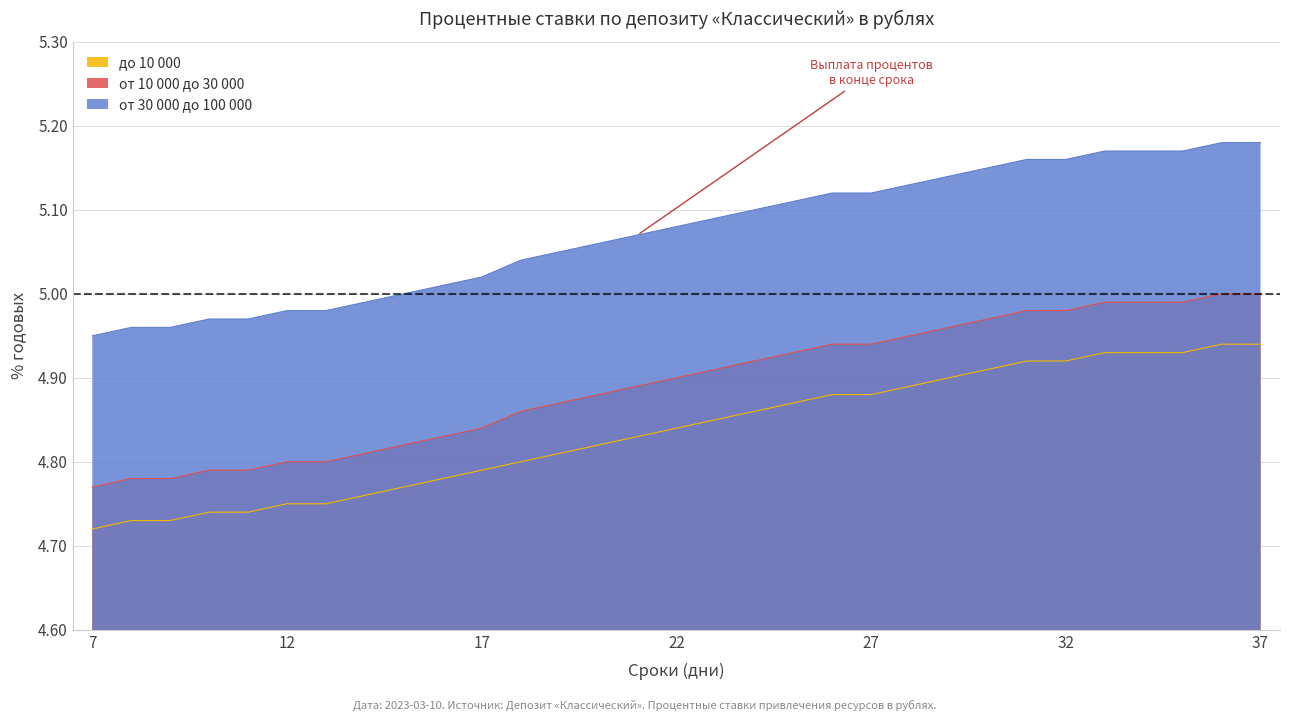

Where is от 30 000 до 100 000 nearest to the value 5?

15